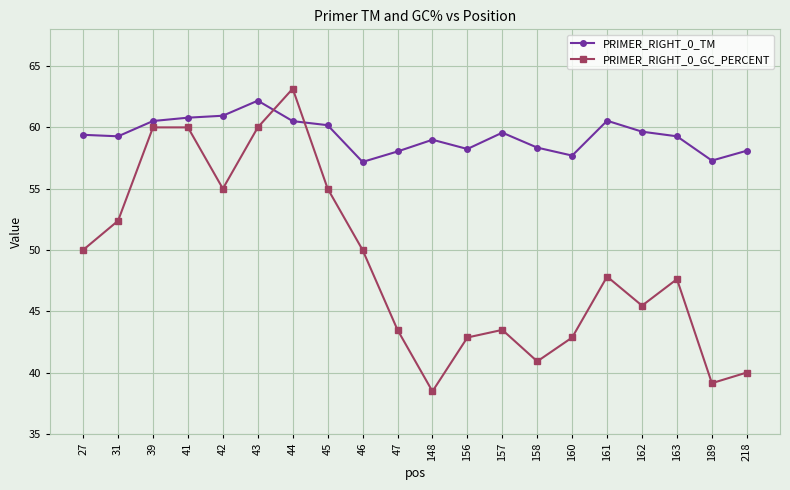

Between 44 and 47, which series saw the biggest shift?

PRIMER_RIGHT_0_GC_PERCENT